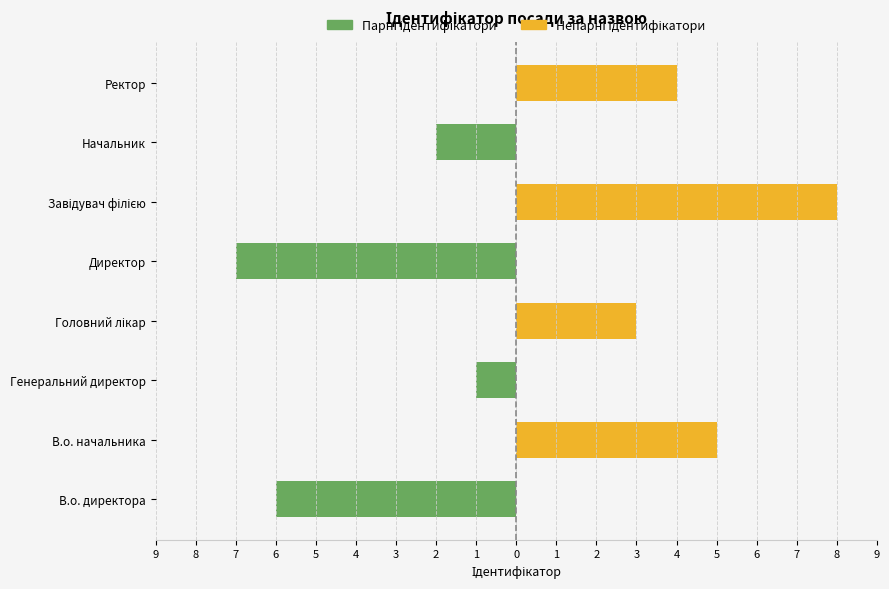

At Начальник, list the series in order from smallest to largest.

Парні ідентифікатори, Непарні ідентифікатори